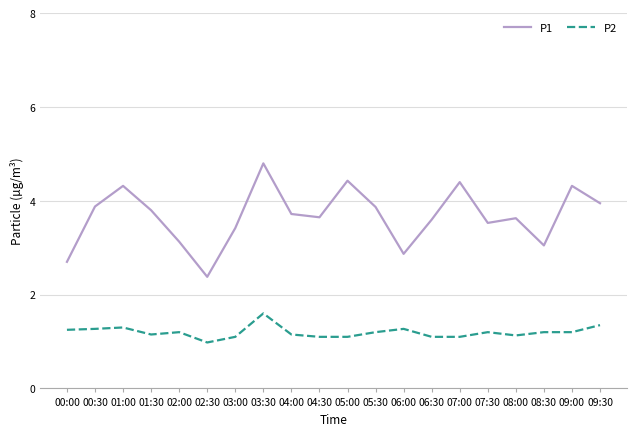

Which series has the widest spread of values?

P1